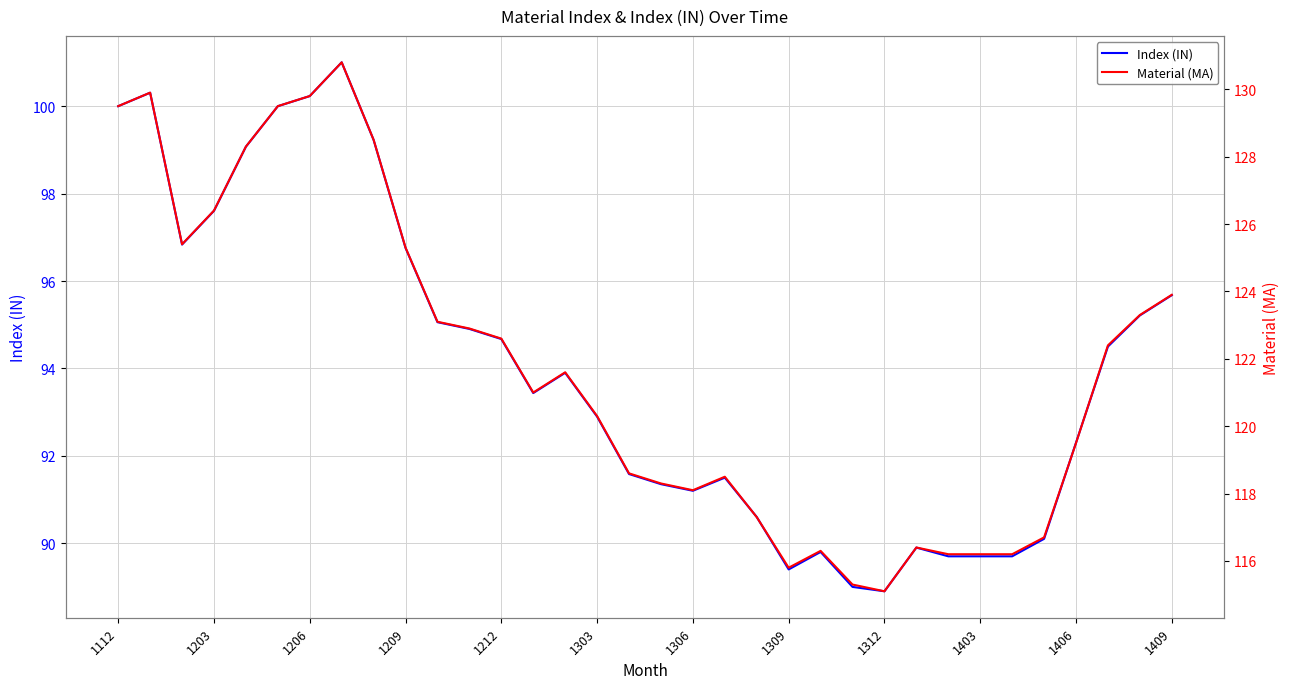

What is the average value of the Material (MA) series?

121.7